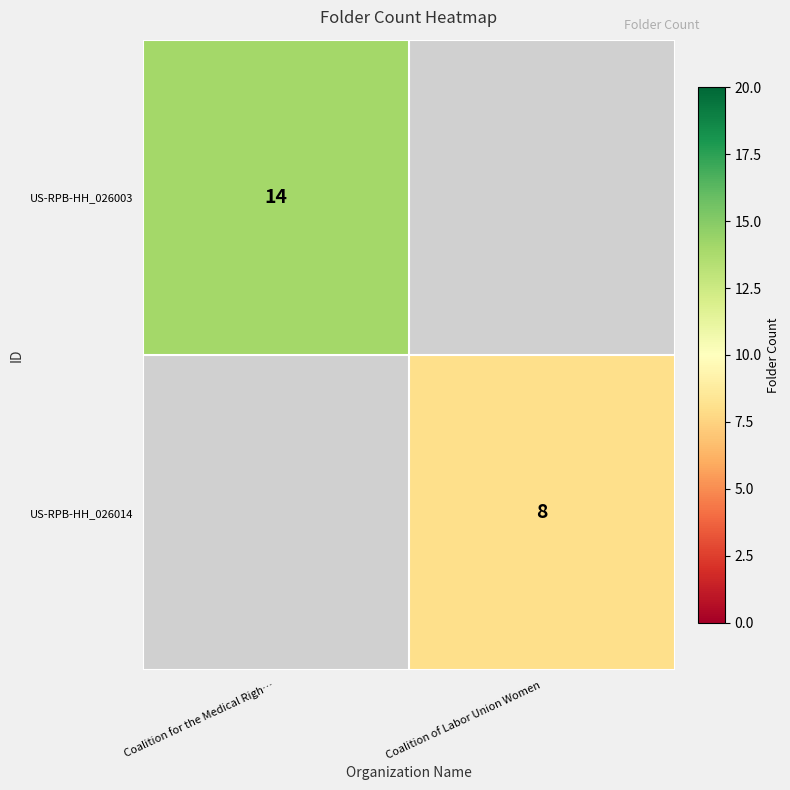

The value of US-RPB-HH_026003 at Coalition for the Medical Righ… is 19. True or false?

False